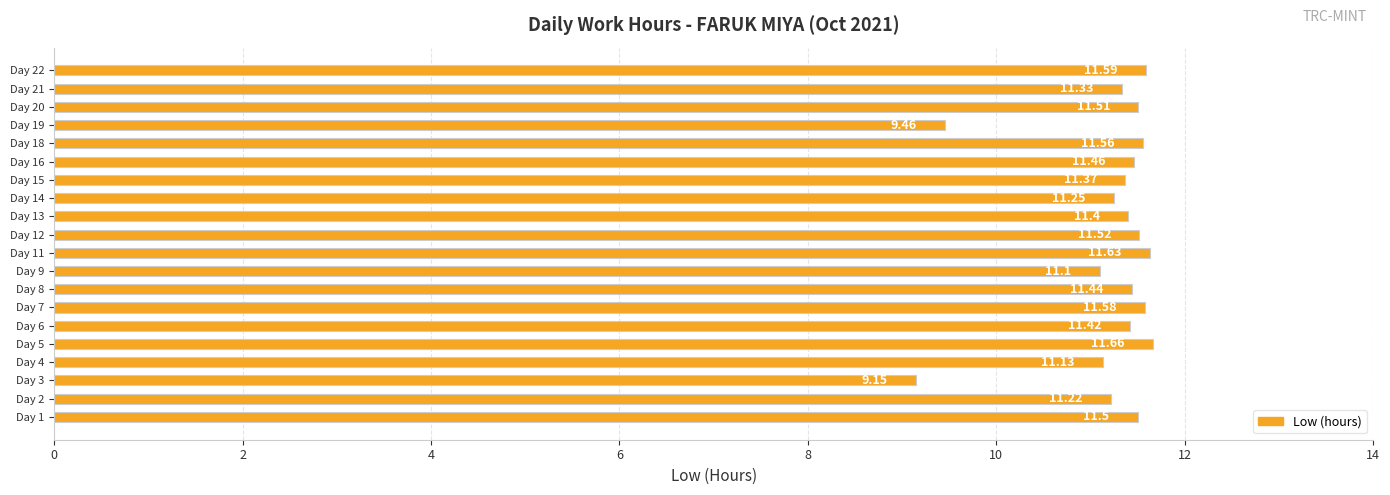

How many categories are shown in the chart?

20